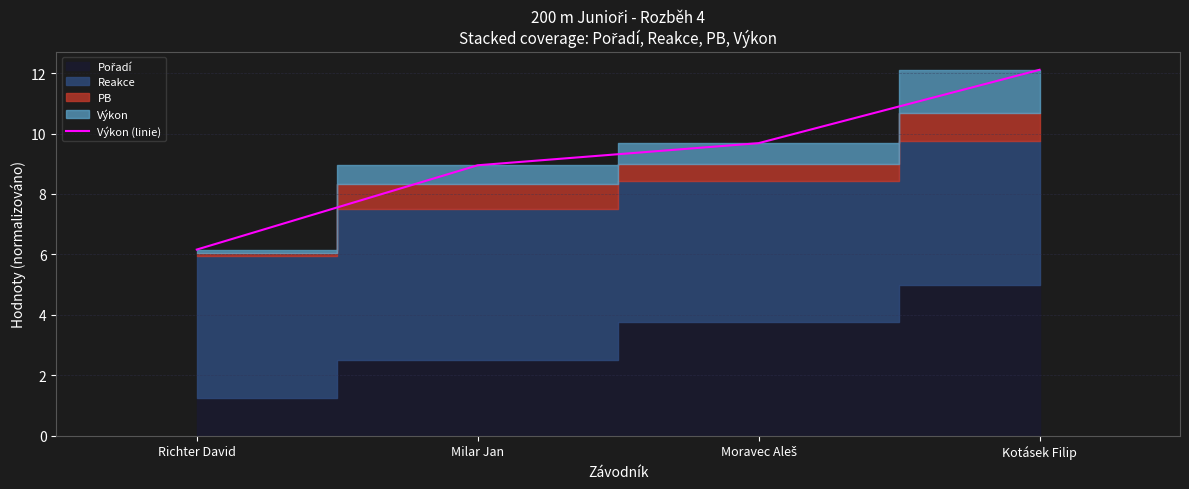

What is the difference between the values at Richter David and Moravec Aleš?

3.5